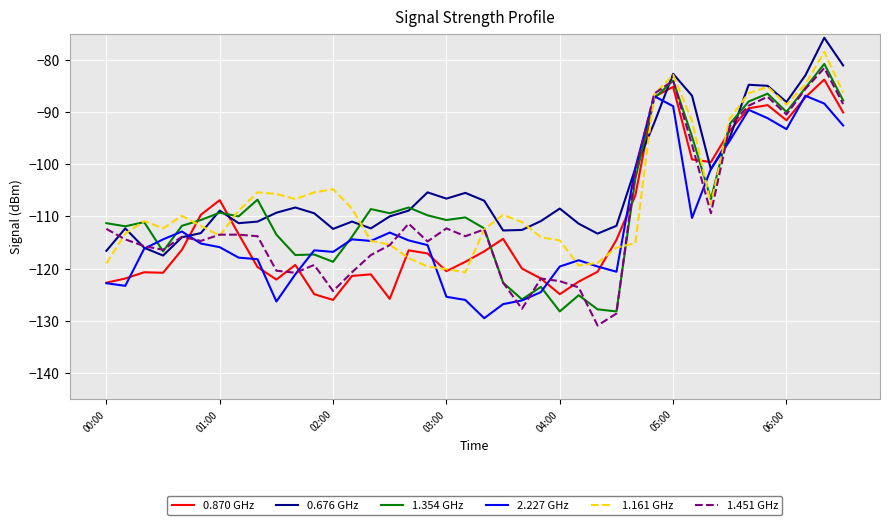

True or false: 0.870 GHz and 0.676 GHz intersect in this chart.

True